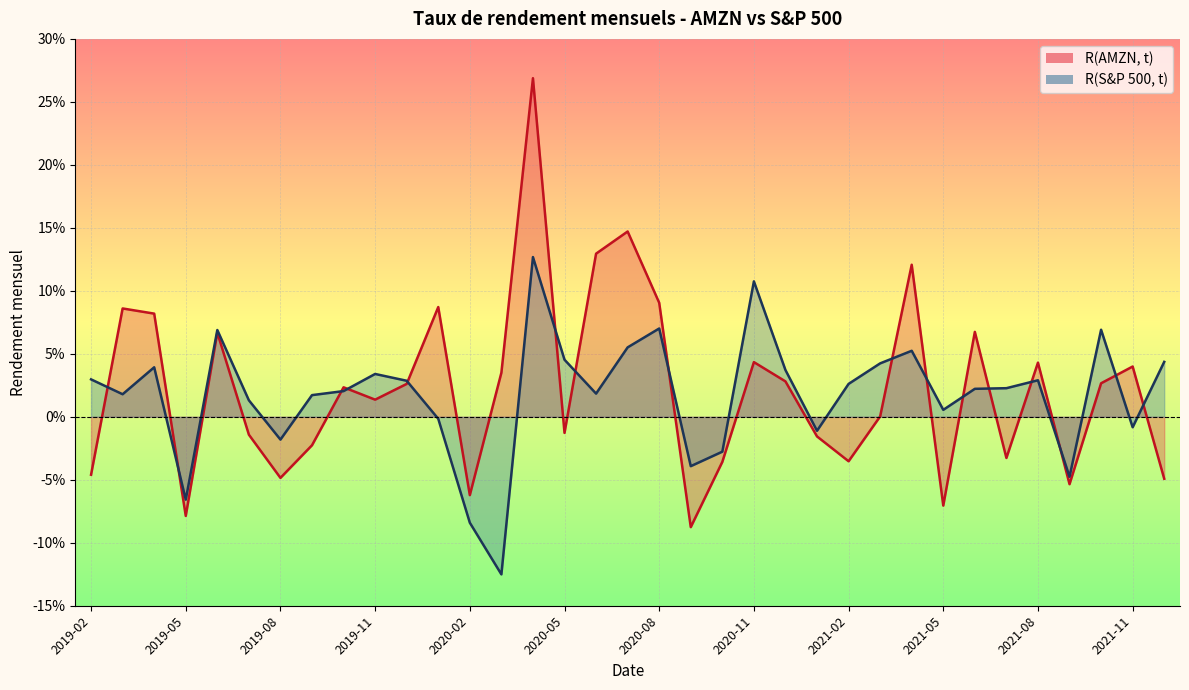

What is the difference between the R(AMZN, t) values at 2019-06 and 2021-02?

0.1